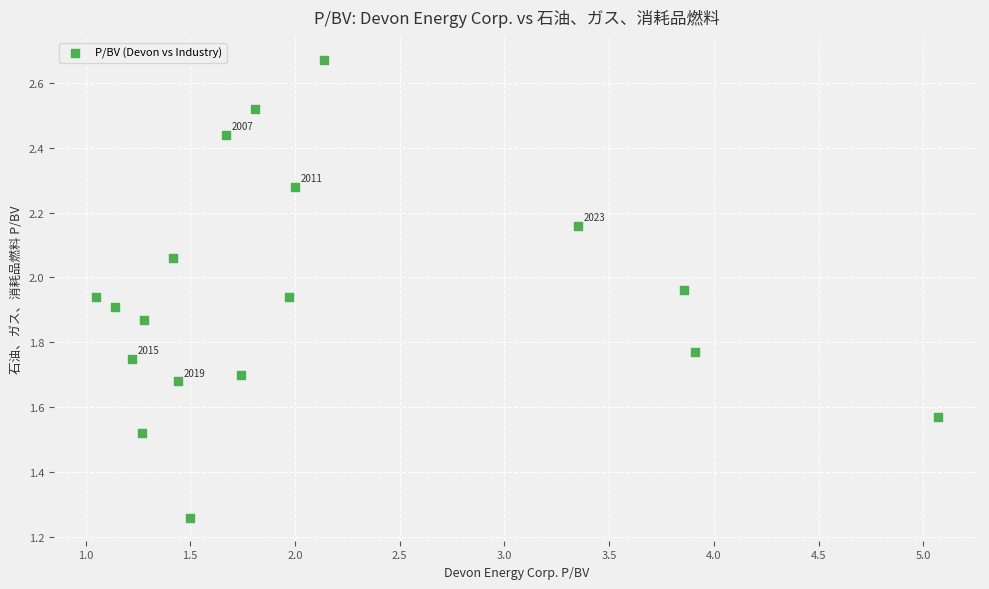

What is the range of X values (max minus min)?

4.0